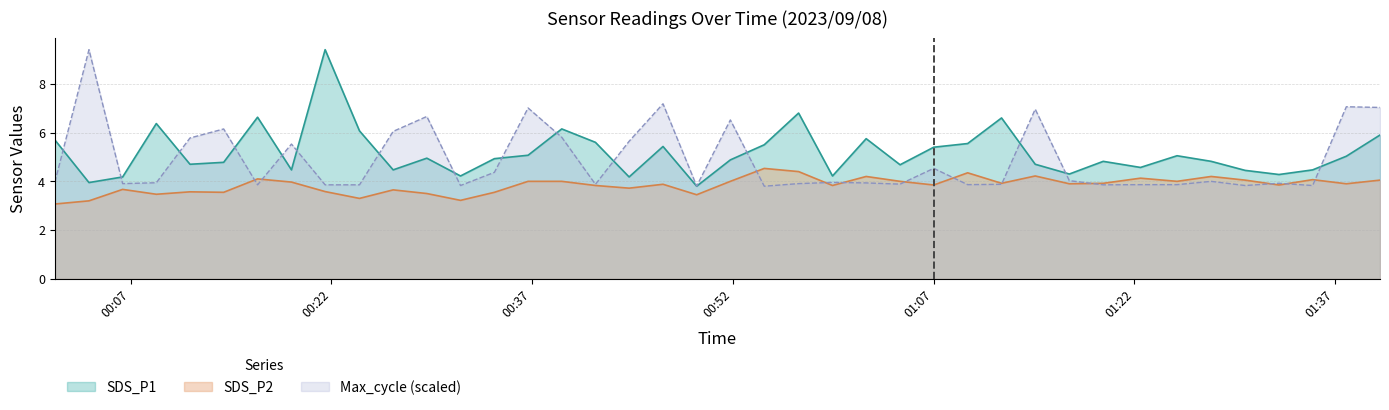

List the series in order of their peak value, lowest first.

SDS_P2, SDS_P1, Max_cycle